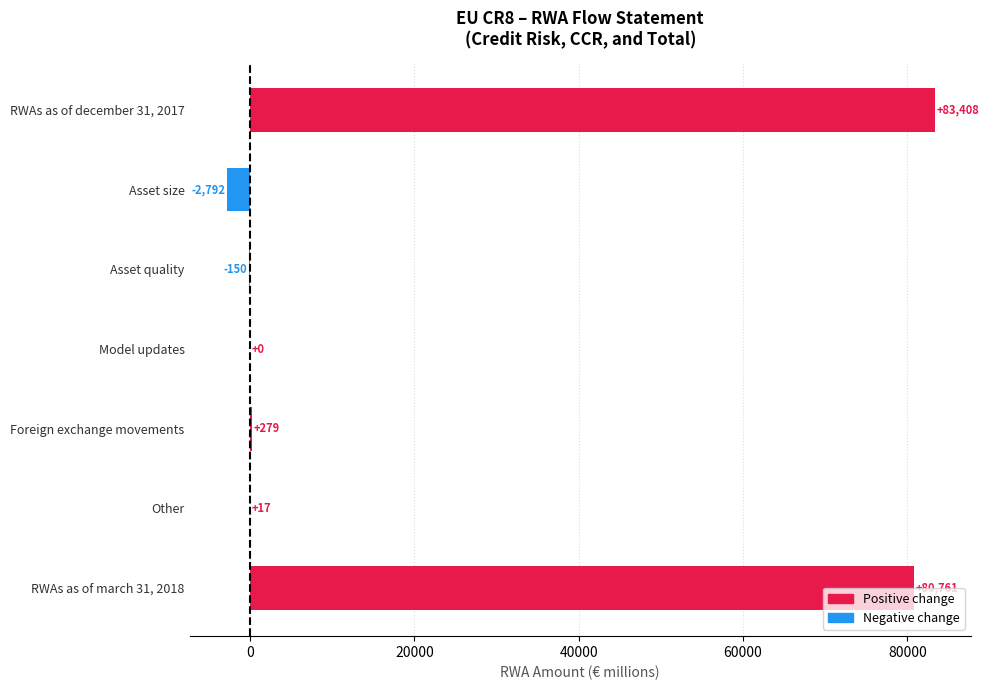

How many data points does each series have?

7